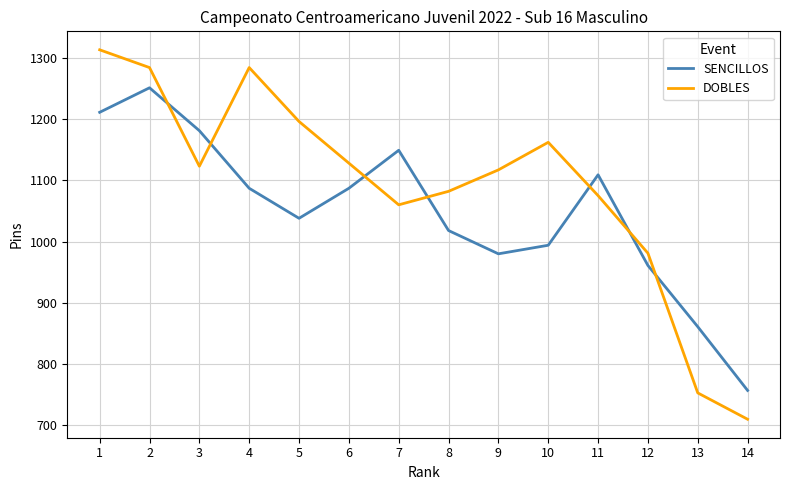

The value of DOBLES at 10 is 1162. True or false?

True